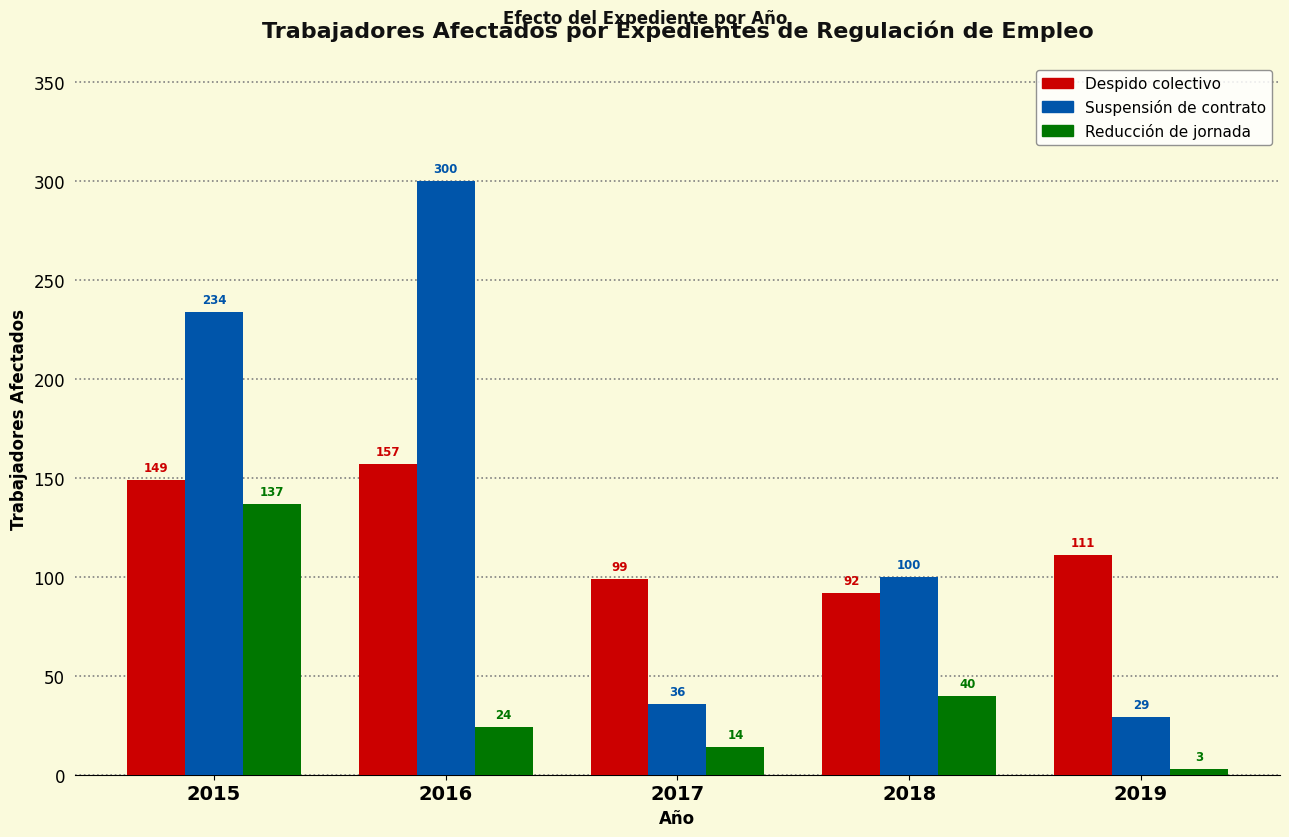

Reading left to right, what are all the values shown in this chart?

Despido colectivo: 2015=149	2016=157	2017=99	2018=92	2019=111
Suspensión de contrato: 2015=234	2016=300	2017=36	2018=100	2019=29
Reducción de jornada: 2015=137	2016=24	2017=14	2018=40	2019=3